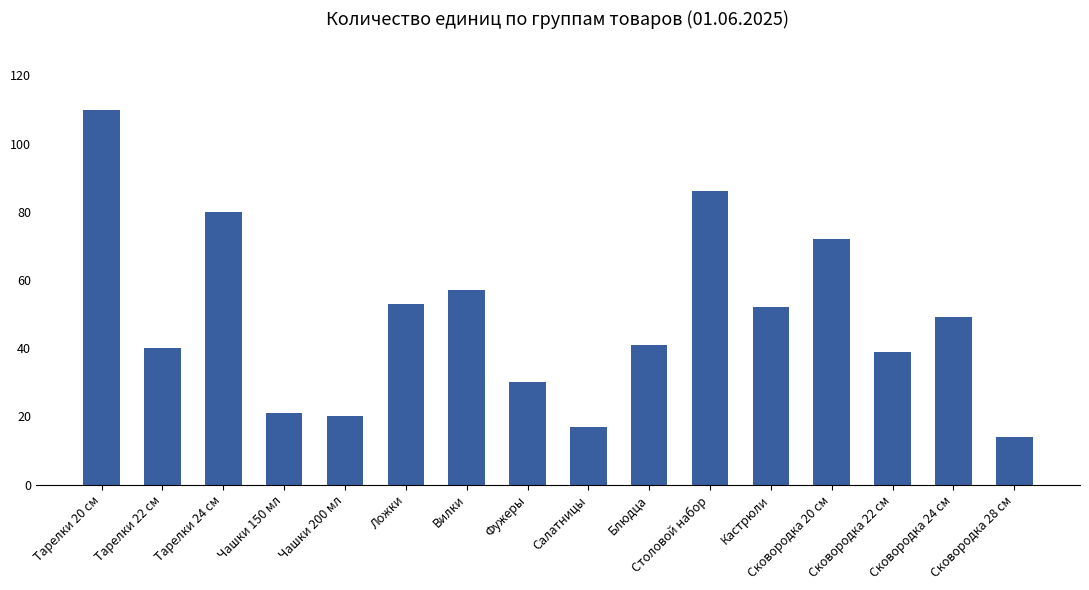

What is the difference between the maximum and second lowest values?

93